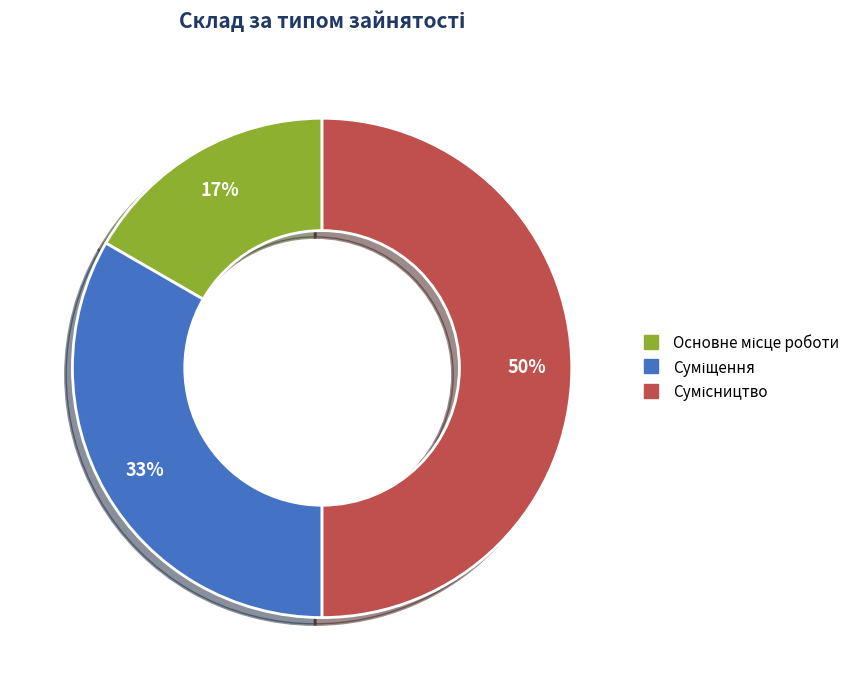

To the nearest percent, what is the difference between the largest and smallest slice percentages?

33%